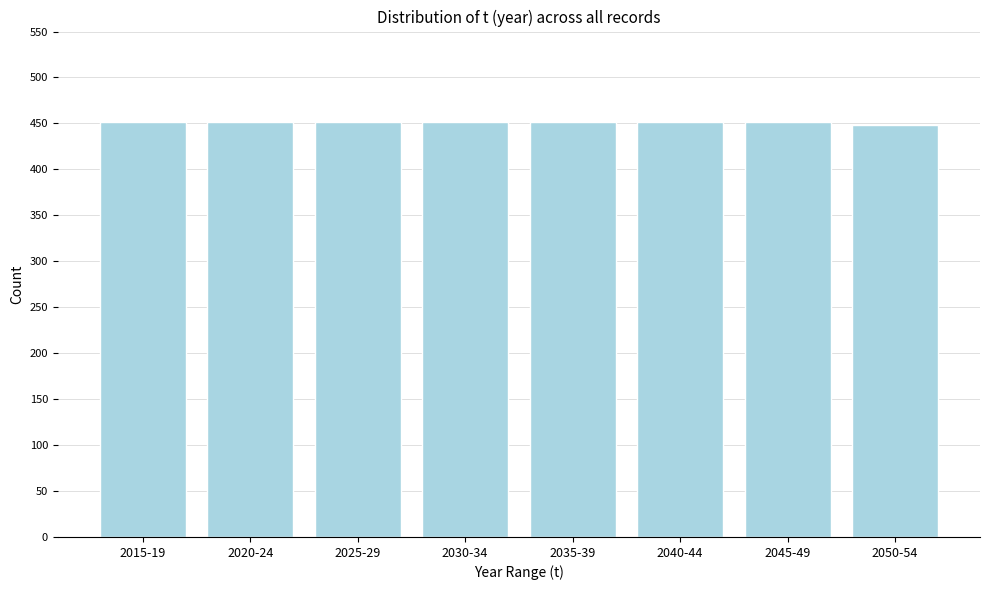

Reading left to right, what are all the values shown in this chart?

2015-19=452	2020-24=452	2025-29=452	2030-34=452	2035-39=452	2040-44=452	2045-49=452	2050-54=448